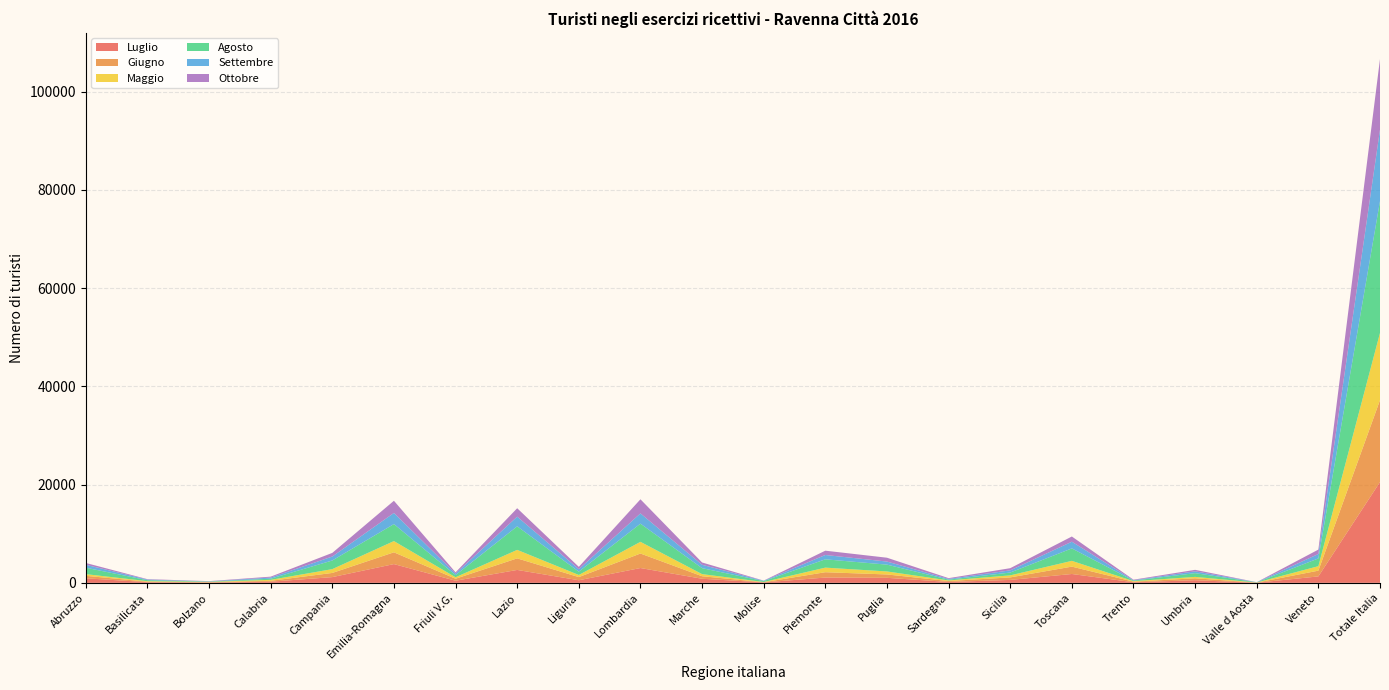

Reading left to right, extract all data points from this chart.

Luglio: 926	136	60	232	1167	3819	433	2628	528	3016	833	90	1076	1022	180	597	1801	121	533	22	1312	20532
Giugno: 505	98	70	182	849	2398	405	2357	640	2954	511	36	1086	685	187	510	1502	119	392	22	1168	16676
Maggio: 341	107	67	195	776	2287	299	1728	432	2381	433	47	936	614	123	413	1175	104	288	23	914	13683
Agosto: 1305	197	59	233	1758	3462	436	4795	682	3703	1213	179	1692	1387	158	577	2535	111	760	39	1575	26856
Settembre: 599	129	52	233	808	2267	306	1968	494	2088	686	72	880	626	155	444	1362	81	371	22	904	14547
Ottobre: 372	83	41	185	740	2481	261	1718	479	2872	472	34	878	783	154	443	1062	105	304	11	899	14377